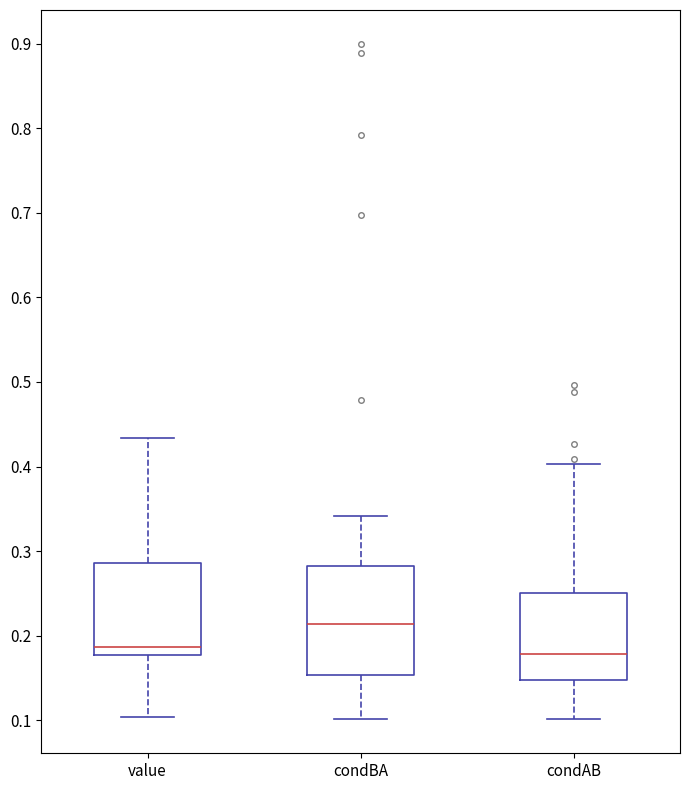

Which box's median line is the highest?

condBA